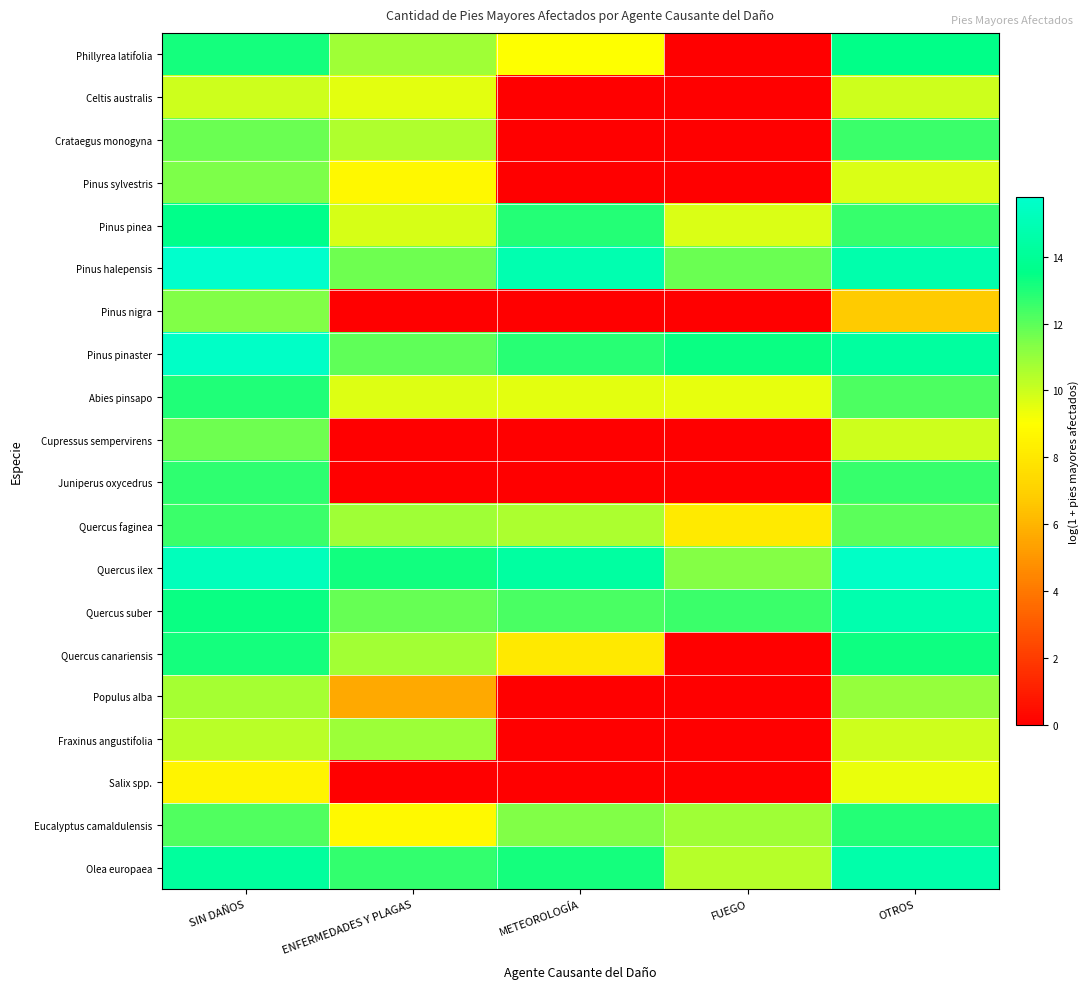

Reading left to right, list all the values displayed in this chart.

Phillyrea latifolia: SIN DAÑOS=13.1	ENFERMEDADES Y PLAGAS=10.8	METEOROLOGÍA=9.1	FUEGO=0.0	OTROS=13.5
Celtis australis: SIN DAÑOS=10.0	ENFERMEDADES Y PLAGAS=9.5	METEOROLOGÍA=0.0	FUEGO=0.0	OTROS=10.0
Crataegus monogyna: SIN DAÑOS=11.7	ENFERMEDADES Y PLAGAS=10.5	METEOROLOGÍA=0.0	FUEGO=0.0	OTROS=12.6
Pinus sylvestris: SIN DAÑOS=11.5	ENFERMEDADES Y PLAGAS=8.7	METEOROLOGÍA=0.0	FUEGO=0.0	OTROS=9.7
Pinus pinea: SIN DAÑOS=13.6	ENFERMEDADES Y PLAGAS=9.8	METEOROLOGÍA=12.9	FUEGO=9.7	OTROS=12.6
Pinus halepensis: SIN DAÑOS=15.8	ENFERMEDADES Y PLAGAS=11.7	METEOROLOGÍA=14.8	FUEGO=11.8	OTROS=14.7
Pinus nigra: SIN DAÑOS=11.4	ENFERMEDADES Y PLAGAS=0.0	METEOROLOGÍA=0.0	FUEGO=0.0	OTROS=6.7
Pinus pinaster: SIN DAÑOS=15.6	ENFERMEDADES Y PLAGAS=11.9	METEOROLOGÍA=12.8	FUEGO=13.3	OTROS=14.3
Abies pinsapo: SIN DAÑOS=13.0	ENFERMEDADES Y PLAGAS=9.6	METEOROLOGÍA=9.5	FUEGO=9.5	OTROS=12.2
Cupressus sempervirens: SIN DAÑOS=11.7	ENFERMEDADES Y PLAGAS=0.0	METEOROLOGÍA=0.0	FUEGO=0.0	OTROS=10.0
Juniperus oxycedrus: SIN DAÑOS=12.8	ENFERMEDADES Y PLAGAS=0.0	METEOROLOGÍA=0.0	FUEGO=0.0	OTROS=12.6
Quercus faginea: SIN DAÑOS=12.6	ENFERMEDADES Y PLAGAS=10.8	METEOROLOGÍA=10.6	FUEGO=8.1	OTROS=12.0
Quercus ilex: SIN DAÑOS=15.2	ENFERMEDADES Y PLAGAS=13.3	METEOROLOGÍA=14.3	FUEGO=11.3	OTROS=15.6
Quercus suber: SIN DAÑOS=13.3	ENFERMEDADES Y PLAGAS=11.8	METEOROLOGÍA=12.3	FUEGO=12.6	OTROS=14.8
Quercus canariensis: SIN DAÑOS=13.2	ENFERMEDADES Y PLAGAS=10.8	METEOROLOGÍA=8.0	FUEGO=0.0	OTROS=13.3
Populus alba: SIN DAÑOS=10.7	ENFERMEDADES Y PLAGAS=5.6	METEOROLOGÍA=0.0	FUEGO=0.0	OTROS=11.0
Fraxinus angustifolia: SIN DAÑOS=10.4	ENFERMEDADES Y PLAGAS=10.9	METEOROLOGÍA=0.0	FUEGO=0.0	OTROS=10.0
Salix spp.: SIN DAÑOS=8.6	ENFERMEDADES Y PLAGAS=0.0	METEOROLOGÍA=0.0	FUEGO=0.0	OTROS=9.4
Eucalyptus camaldulensis: SIN DAÑOS=12.2	ENFERMEDADES Y PLAGAS=8.8	METEOROLOGÍA=11.4	FUEGO=10.8	OTROS=12.9
Olea europaea: SIN DAÑOS=14.2	ENFERMEDADES Y PLAGAS=12.7	METEOROLOGÍA=13.2	FUEGO=10.4	OTROS=14.7